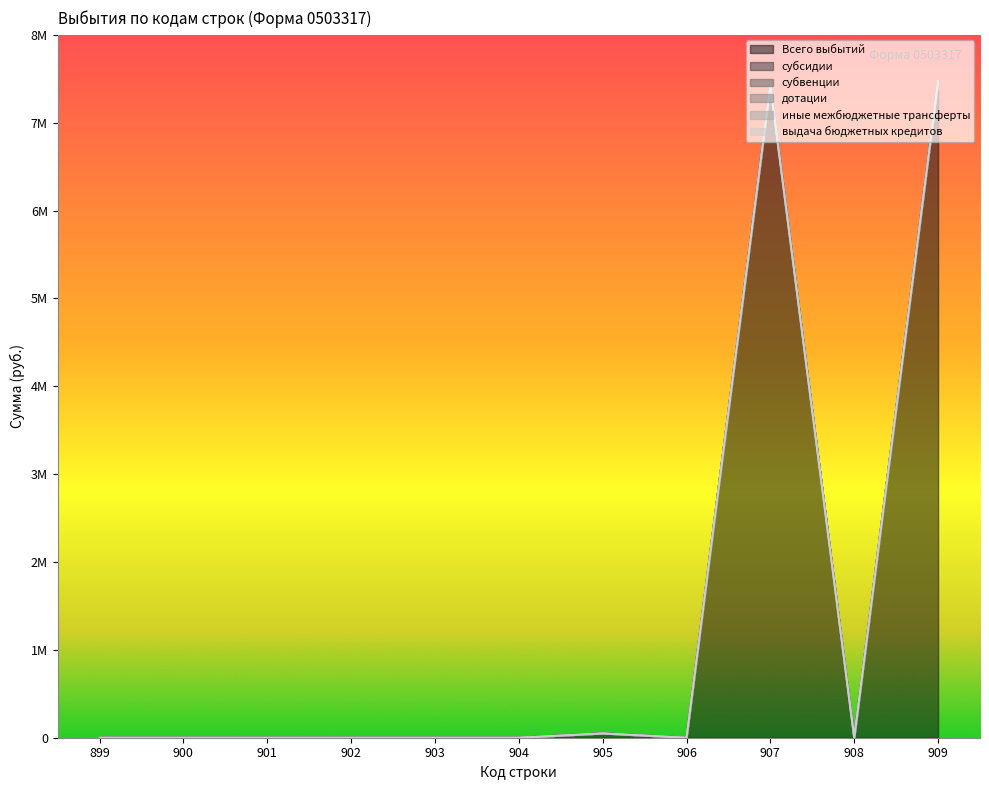

Reading right to left, list all the values displayed in this chart.

Всего выбытий: 909=7472914.9	908=0.0	907=7423914.9	906=0.0	905=49000.0	904=0.0	903=0.0	902=0.0	901=0.0	900=0.0	899=0.0
субсидии: 909=0.0	908=0.0	907=0.0	906=0.0	905=0.0	904=0.0	903=0.0	902=0.0	901=0.0	900=0.0	899=0.0
субвенции: 909=0.0	908=0.0	907=0.0	906=0.0	905=0.0	904=0.0	903=0.0	902=0.0	901=0.0	900=0.0	899=0.0
дотации: 909=0.0	908=0.0	907=0.0	906=0.0	905=0.0	904=0.0	903=0.0	902=0.0	901=0.0	900=0.0	899=0.0
иные межбюджетные трансферты: 909=0.0	908=0.0	907=0.0	906=0.0	905=0.0	904=0.0	903=0.0	902=0.0	901=0.0	900=0.0	899=0.0
выдача бюджетных кредитов: 909=0.0	908=0.0	907=0.0	906=0.0	905=0.0	904=0.0	903=0.0	902=0.0	901=0.0	900=0.0	899=0.0